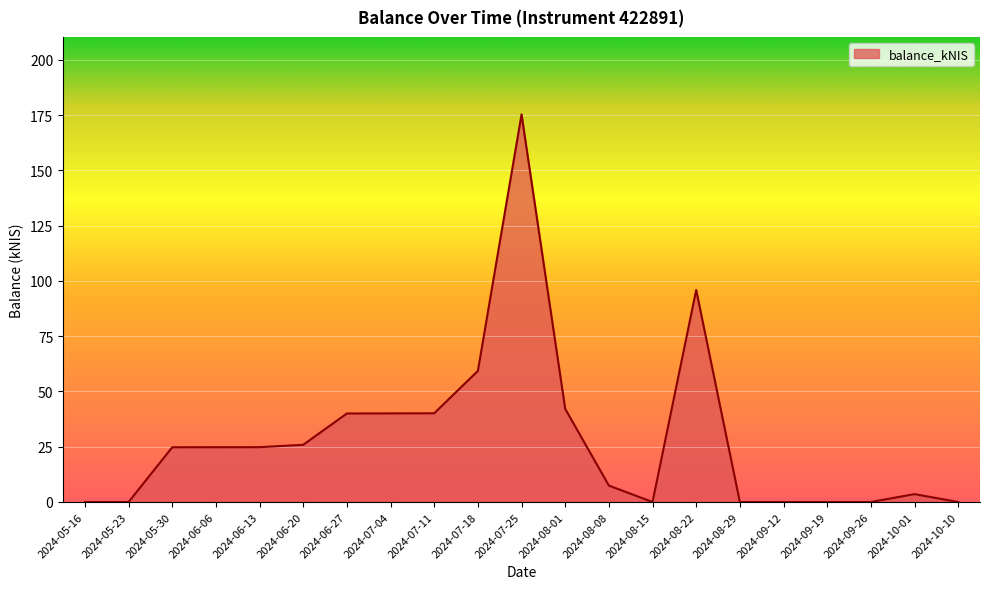

What is the difference between the values at 2024-08-15 and 2024-07-18?

59.3